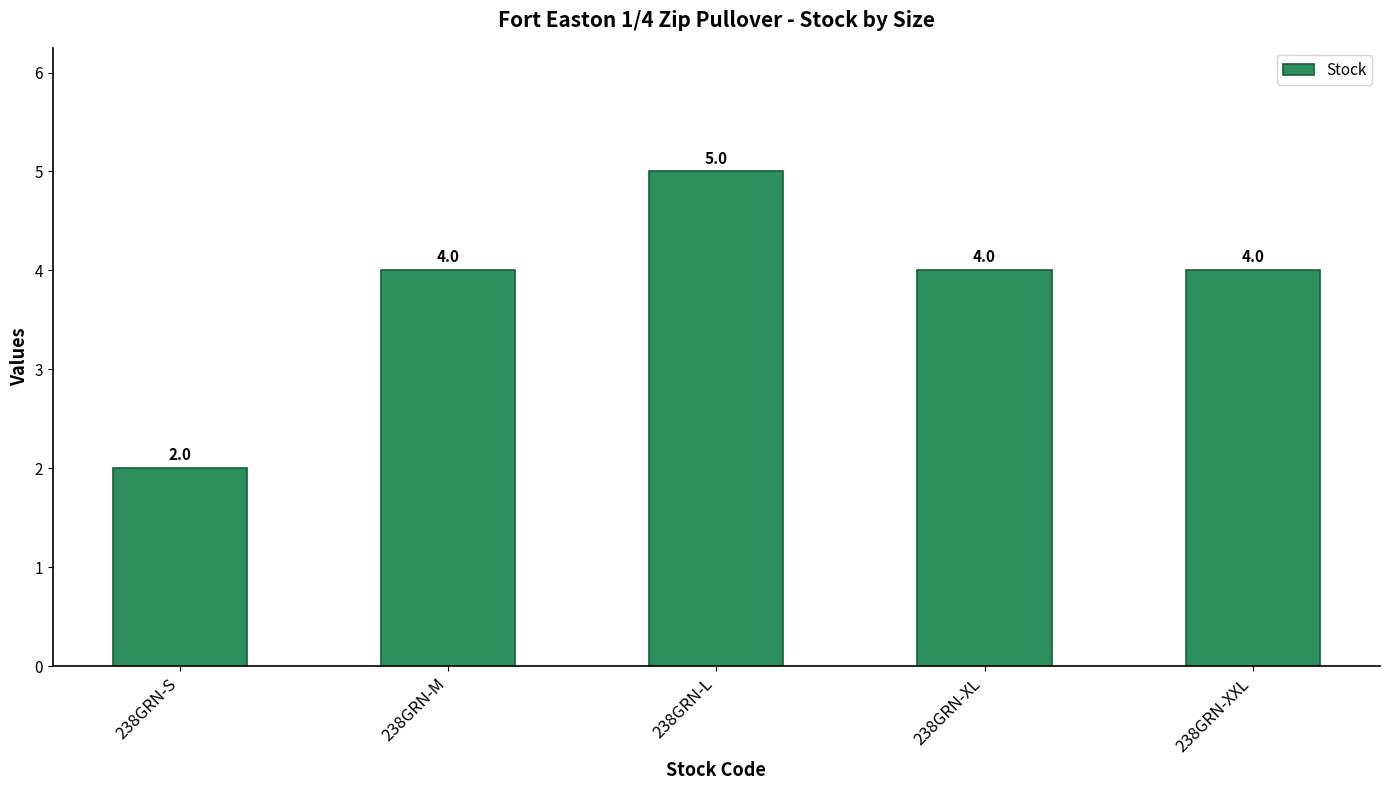

How many distinct data groups are displayed?

1